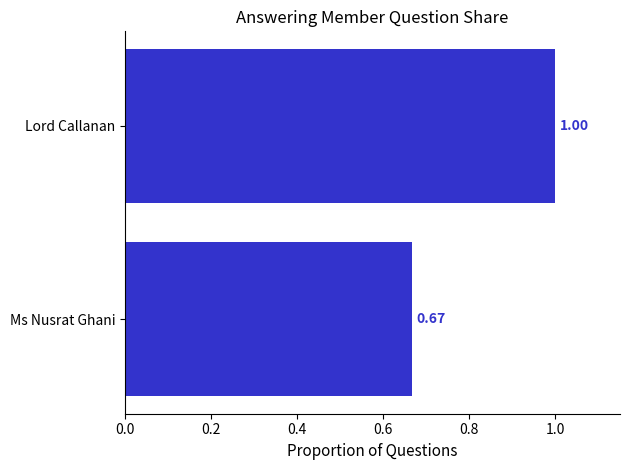

What is the change in value from Ms Nusrat Ghani to Lord Callanan?

+0.3